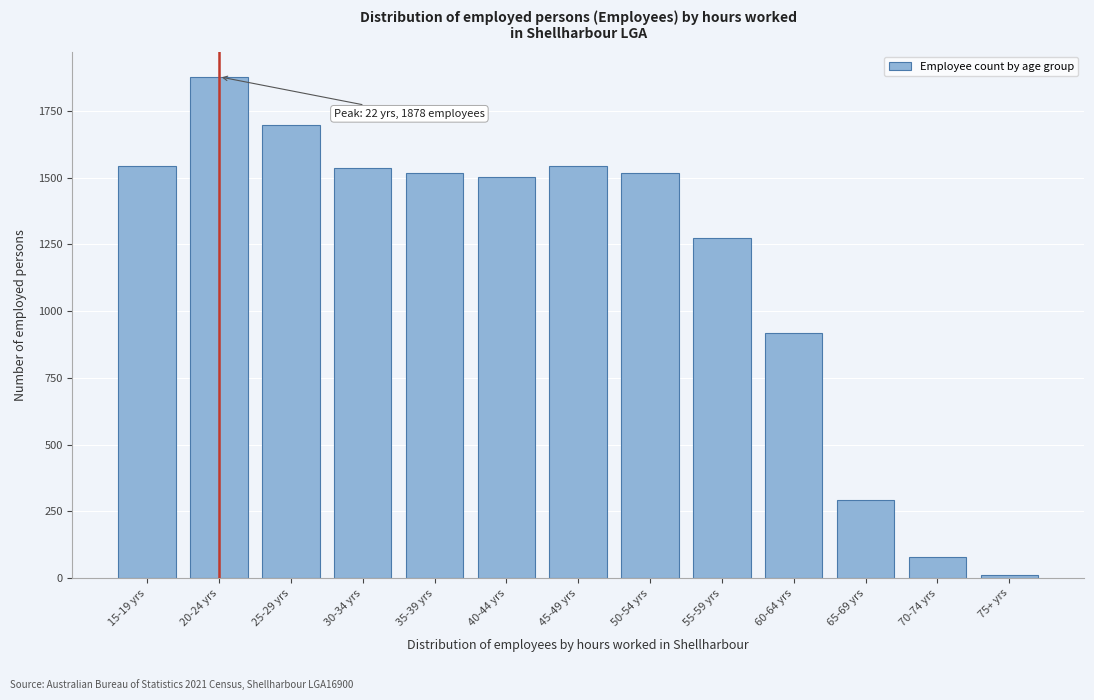

What is the average value?

1178